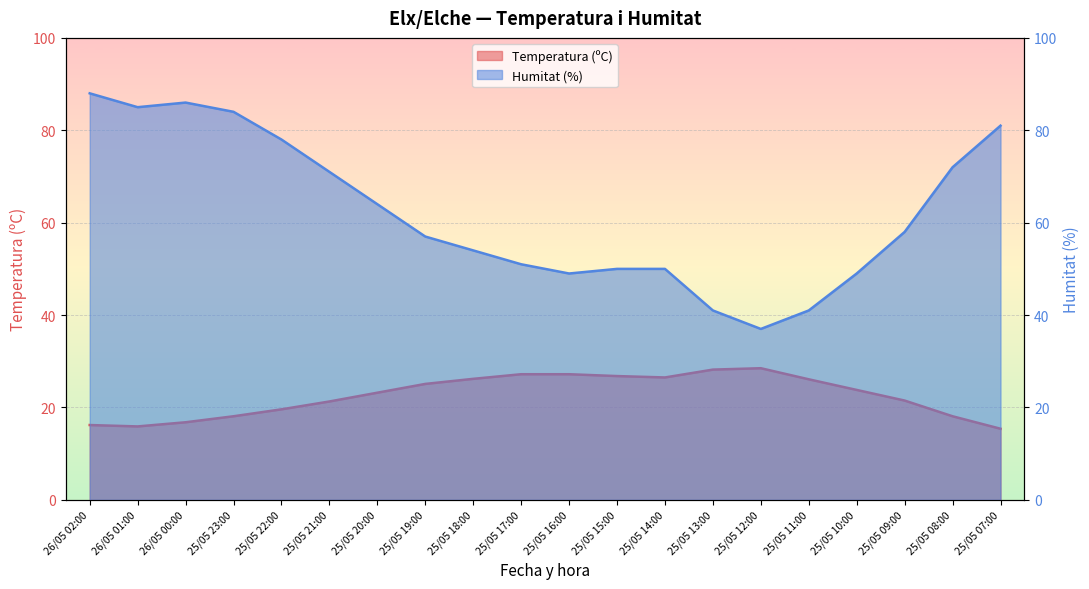

Reading right to left, transcribe all the data shown in this chart.

Temperatura (ºC): 15.4	18.1	21.5	23.8	26.1	28.5	28.2	26.5	26.8	27.2	27.2	26.2	25.1	23.2	21.3	19.6	18.1	16.8	15.9	16.2
Humitat (%): 81.0	72.0	58.0	49.0	41.0	37.0	41.0	50.0	50.0	49.0	51.0	54.0	57.0	64.0	71.0	78.0	84.0	86.0	85.0	88.0